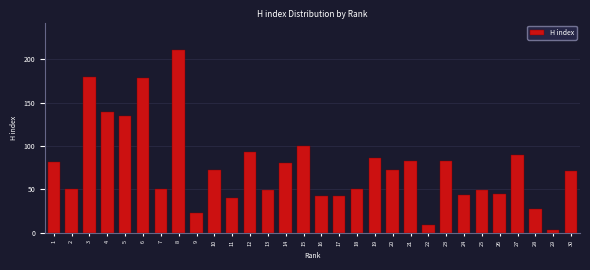

Reading right to left, transcribe all the data shown in this chart.

30=71	29=3	28=27	27=90	26=44	25=49	24=43	23=83	22=9	21=83	20=72	19=86	18=50	17=42	16=42	15=100	14=80	13=49	12=93	11=40	10=72	9=23	8=211	7=50	6=179	5=135	4=139	3=180	2=50	1=81